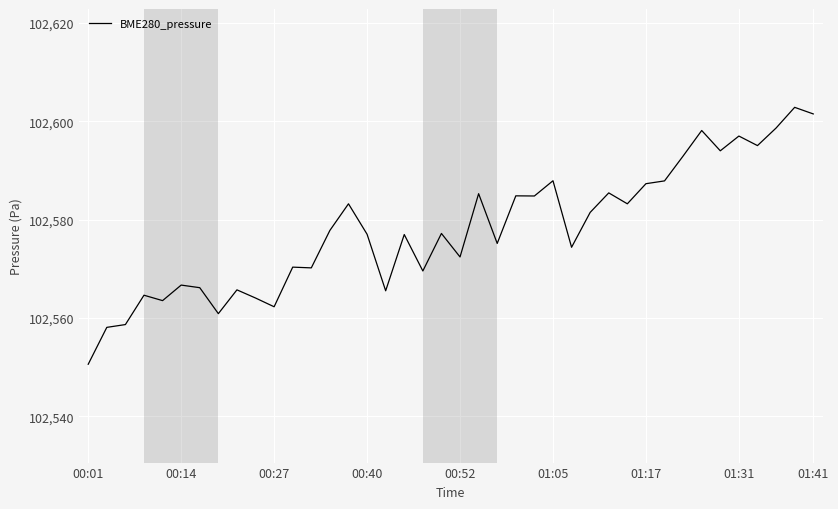

What is the smallest value displayed?

102550.6